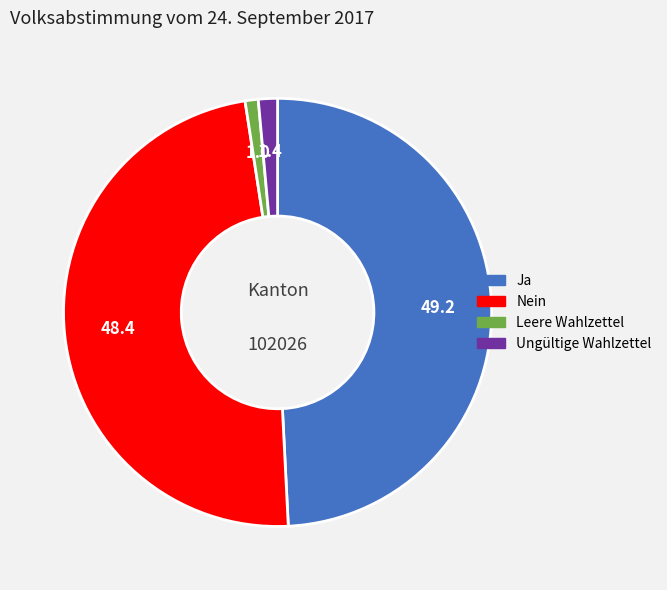

Does Leere Wahlzettel account for over 50% of the chart?

No